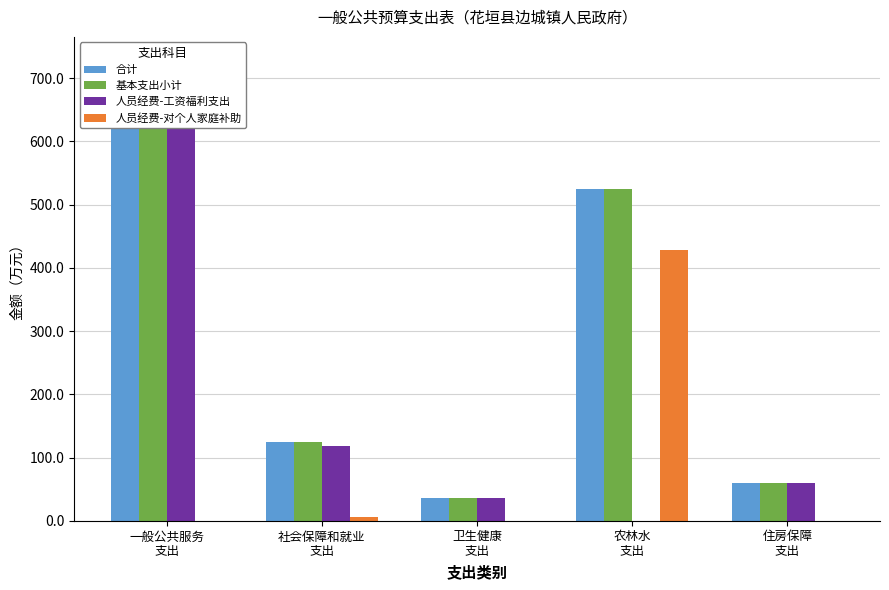

What is the lowest value of the 基本支出小计 series?

35.8